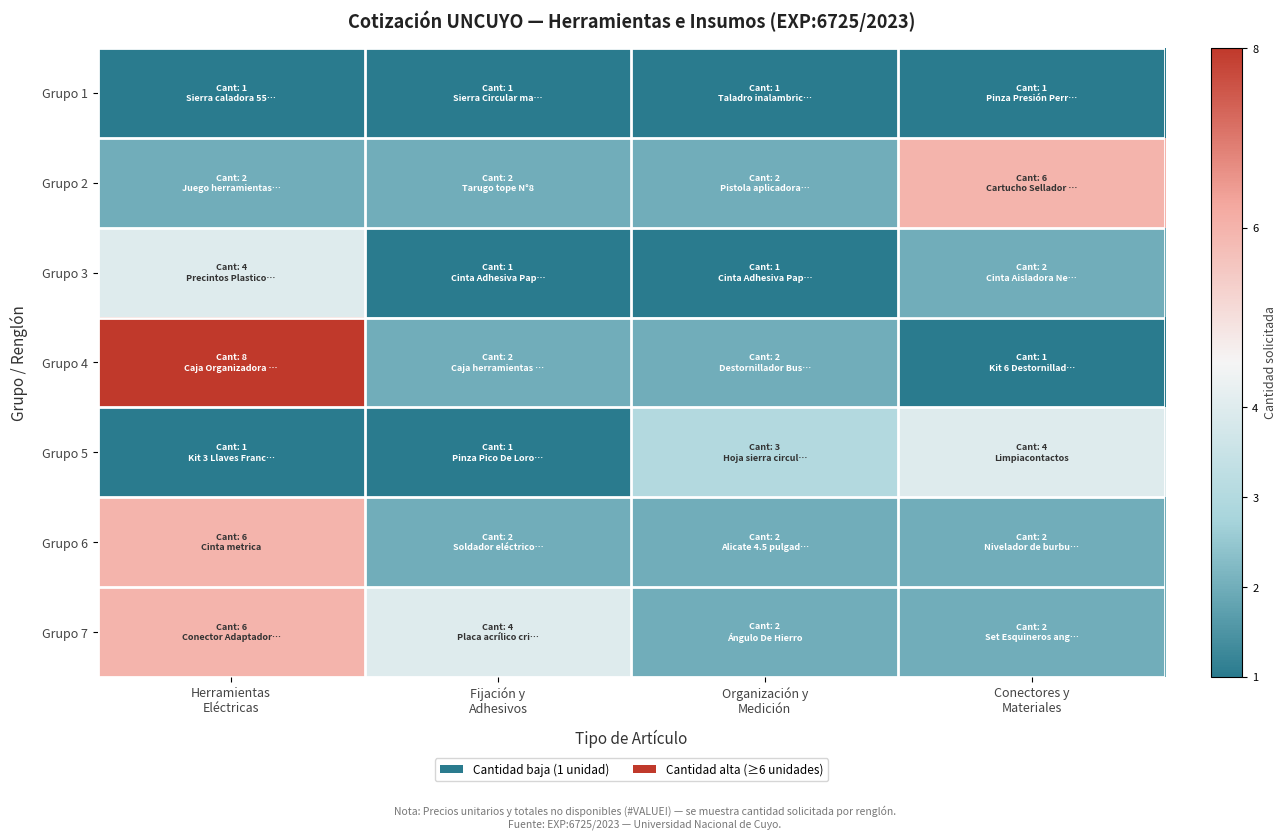

Between Fijación y Adhesivos and Organización y Medición, which series saw the biggest shift?

Grupo 5